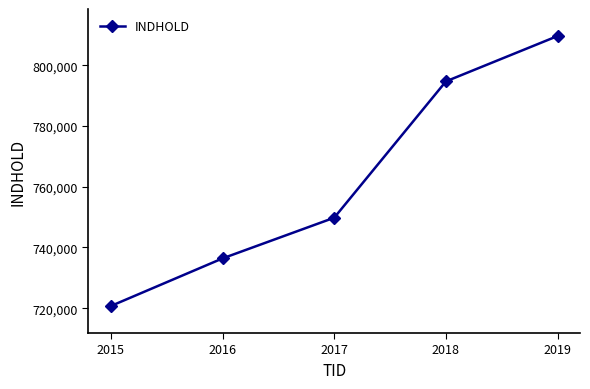

How many data points are less than 749820?

2